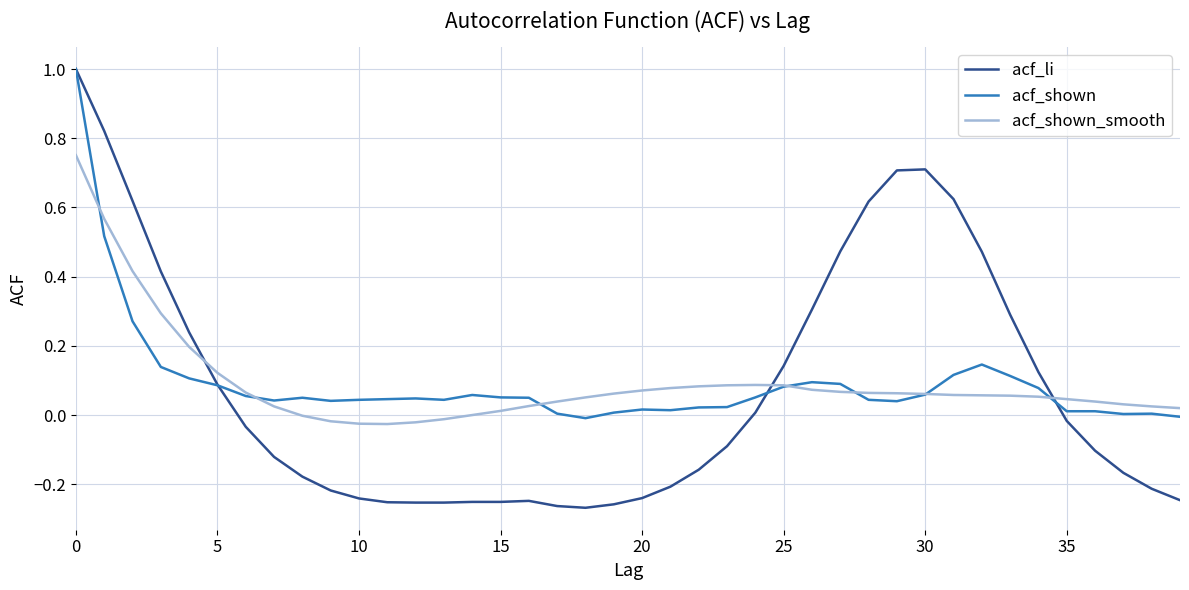

Which series has the largest range (max minus min)?

acf_li